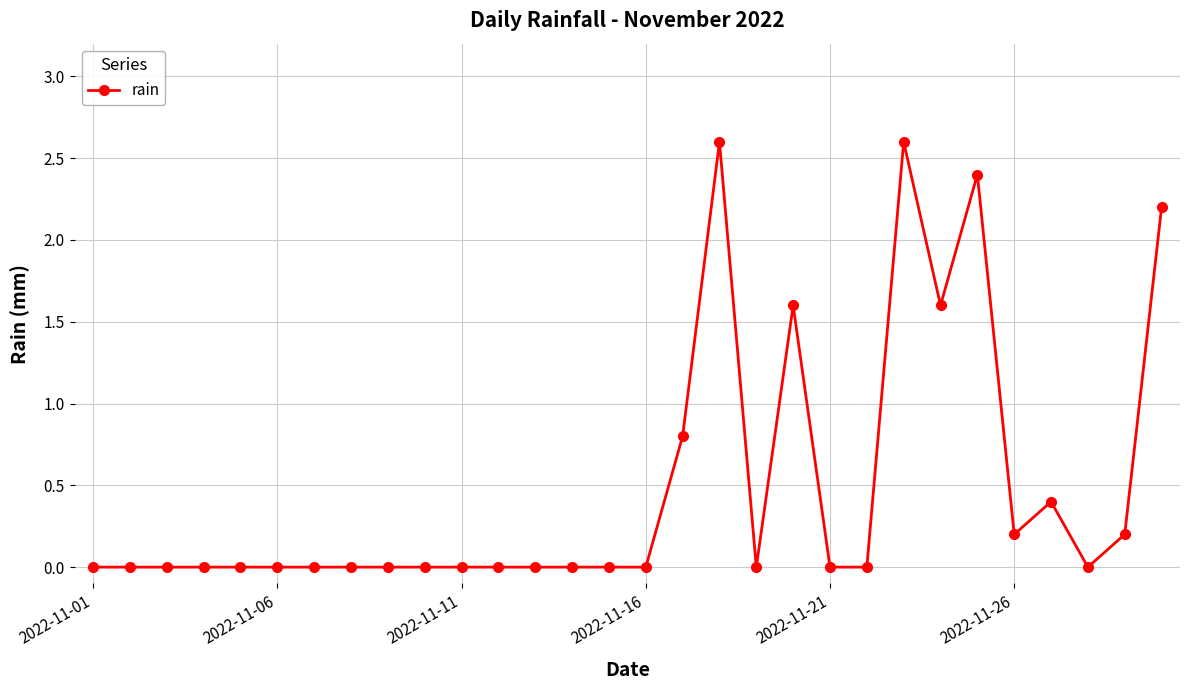

What is the greatest value displayed?

2.6